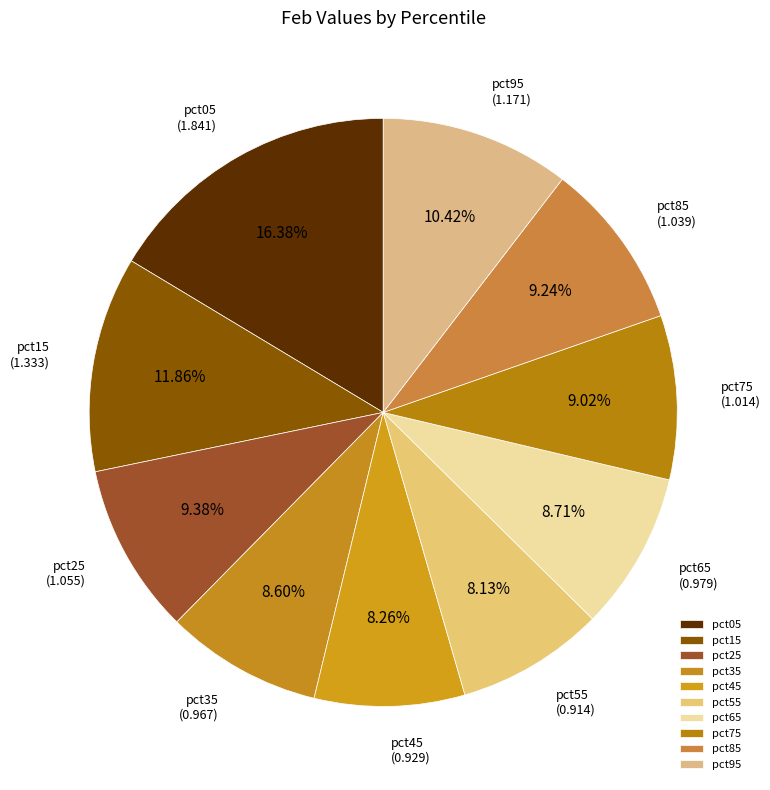

Approximately how many times larger is the value at pct05 compared to pct25?

1.7